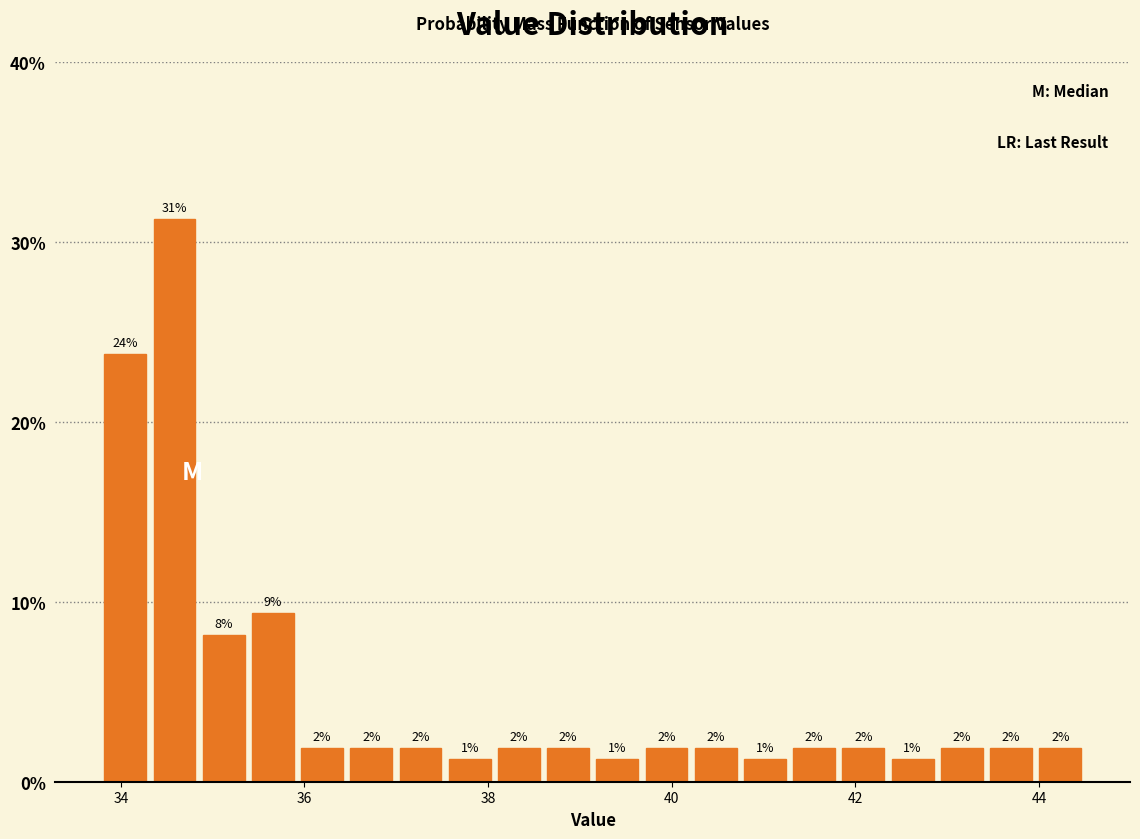

Around what value on the x-axis is the tallest bar? Give the approximate position of its centre, as read against the axis.

34.6